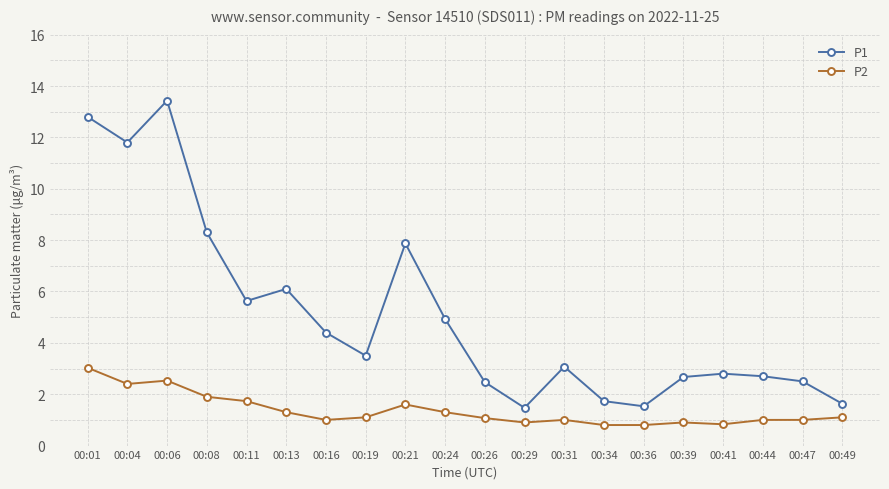

Which category has the highest value in the P1 series?

00:06